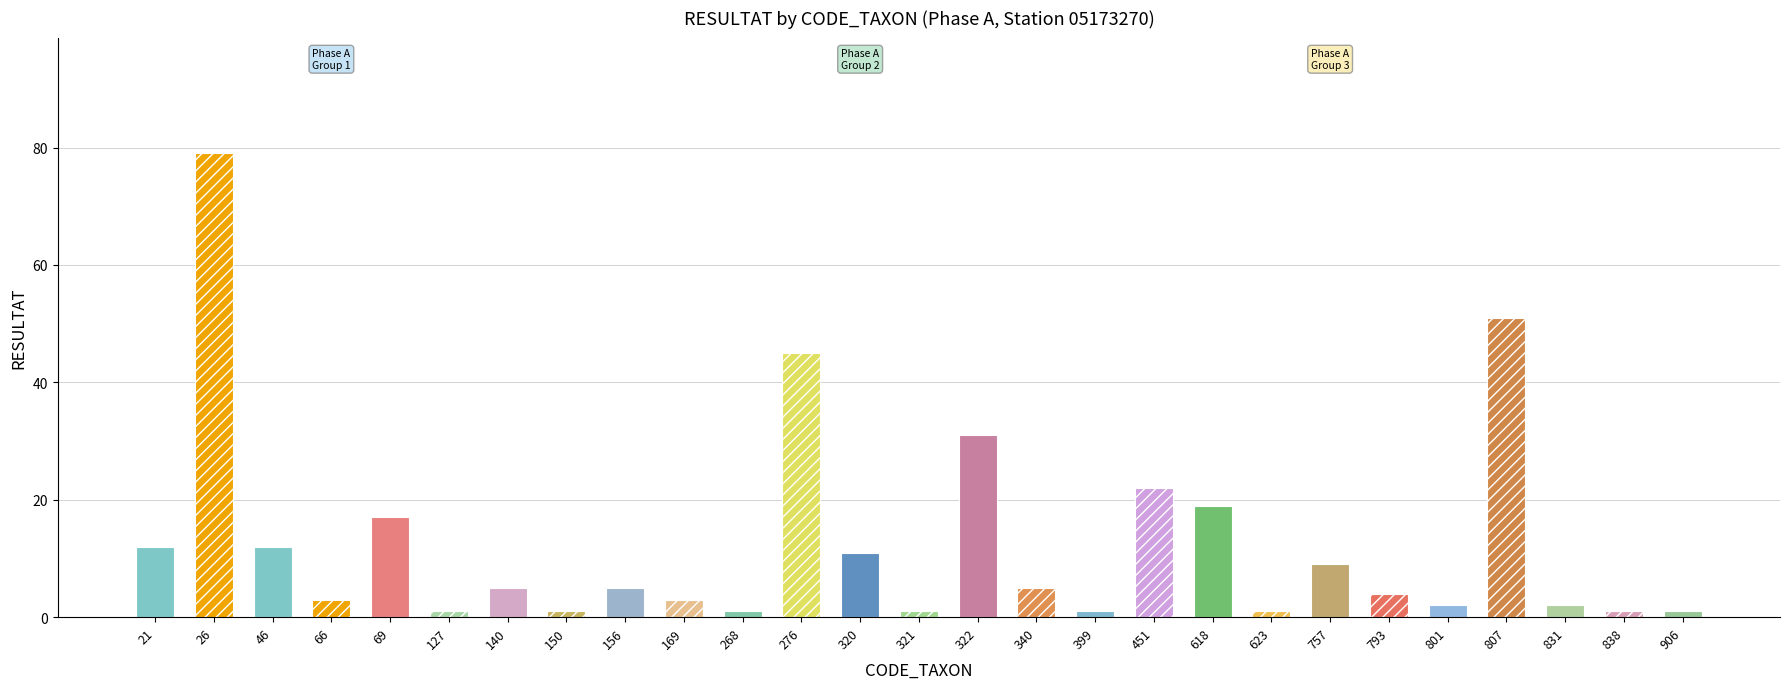

How many values are below 5?

13